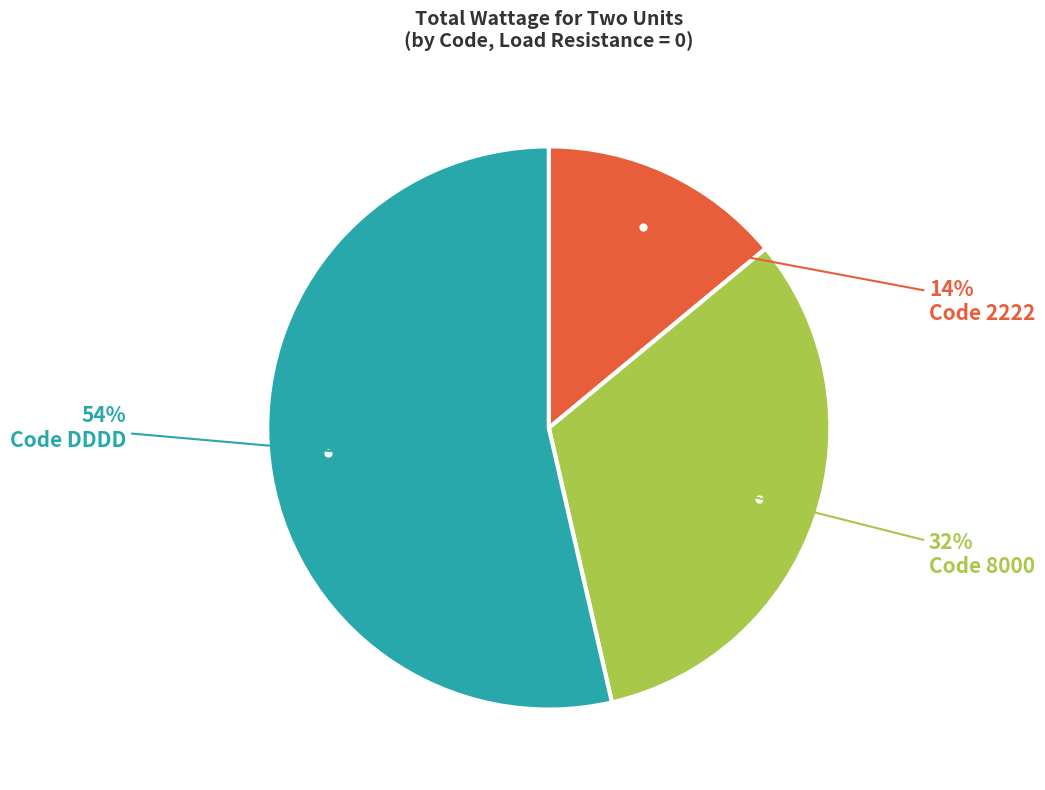

To the nearest percent, what is the difference between the largest and smallest slice percentages?

40%